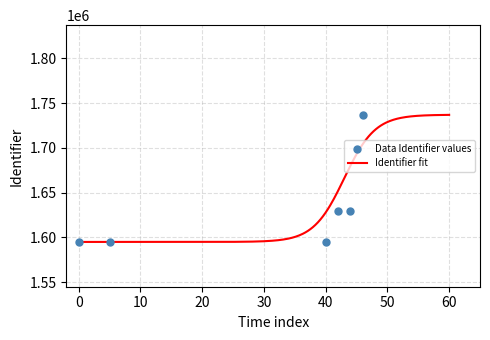

What is the maximum value for Identifier fit?

1736867.0